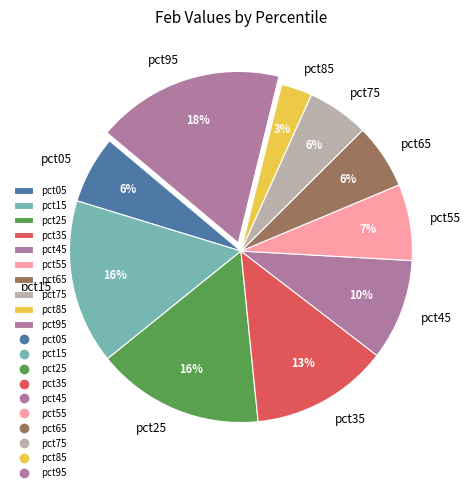

To the nearest percent, what is the difference between the largest and smallest slice percentages?

15%